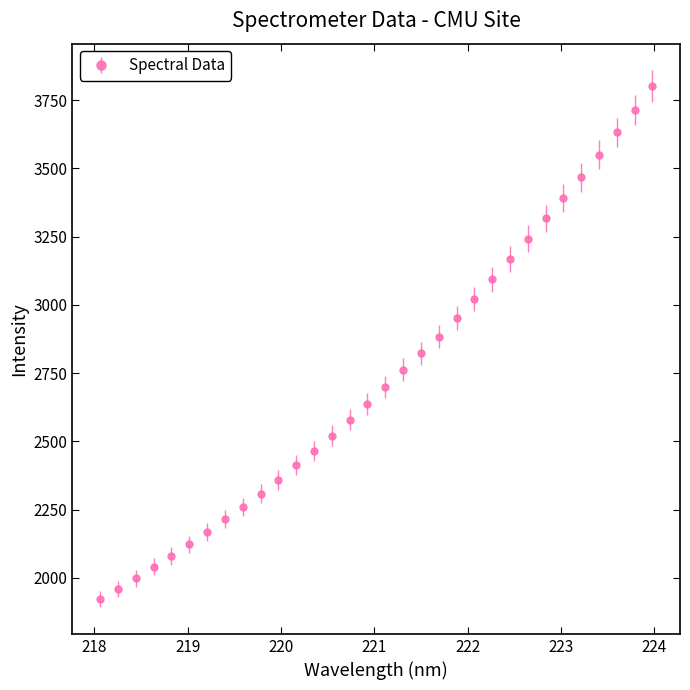

What is the difference between the second highest and minimum values?

1791.8